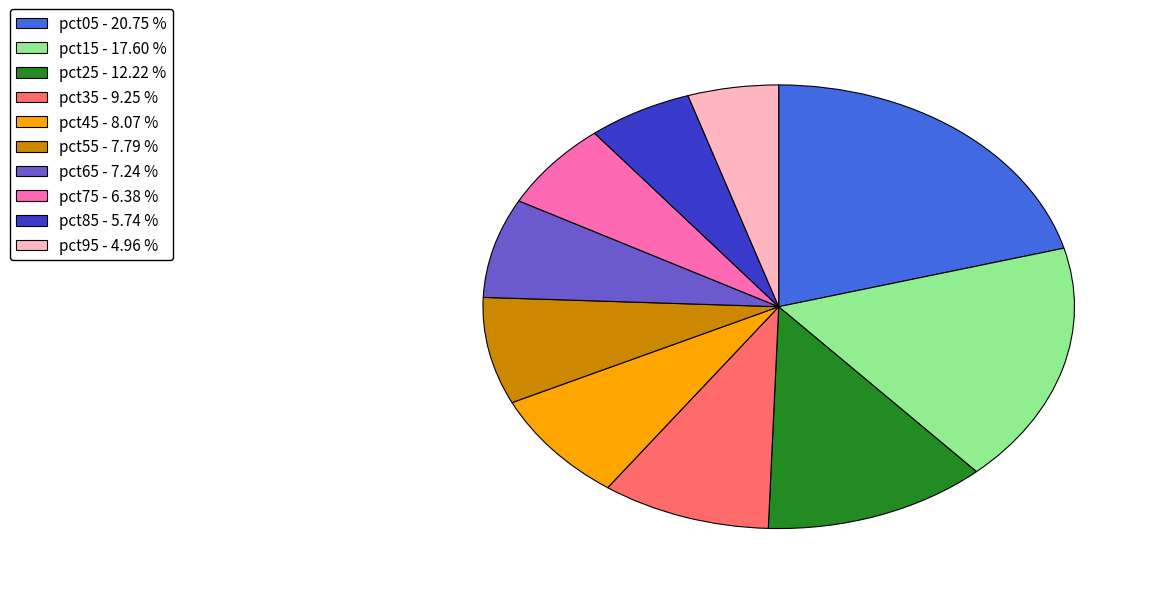

Which has a higher value, pct45 or pct85?

pct45